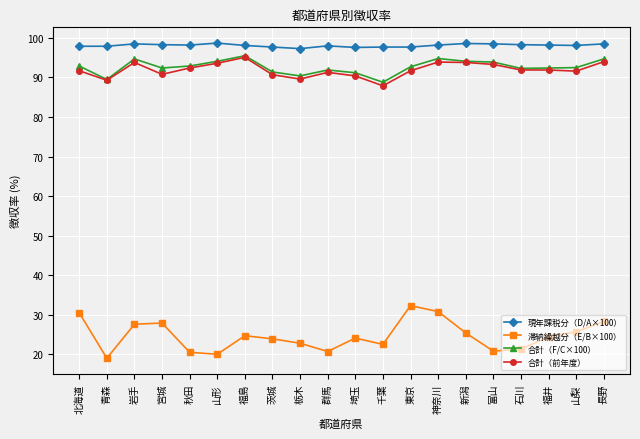

How many lines are shown in the chart?

4